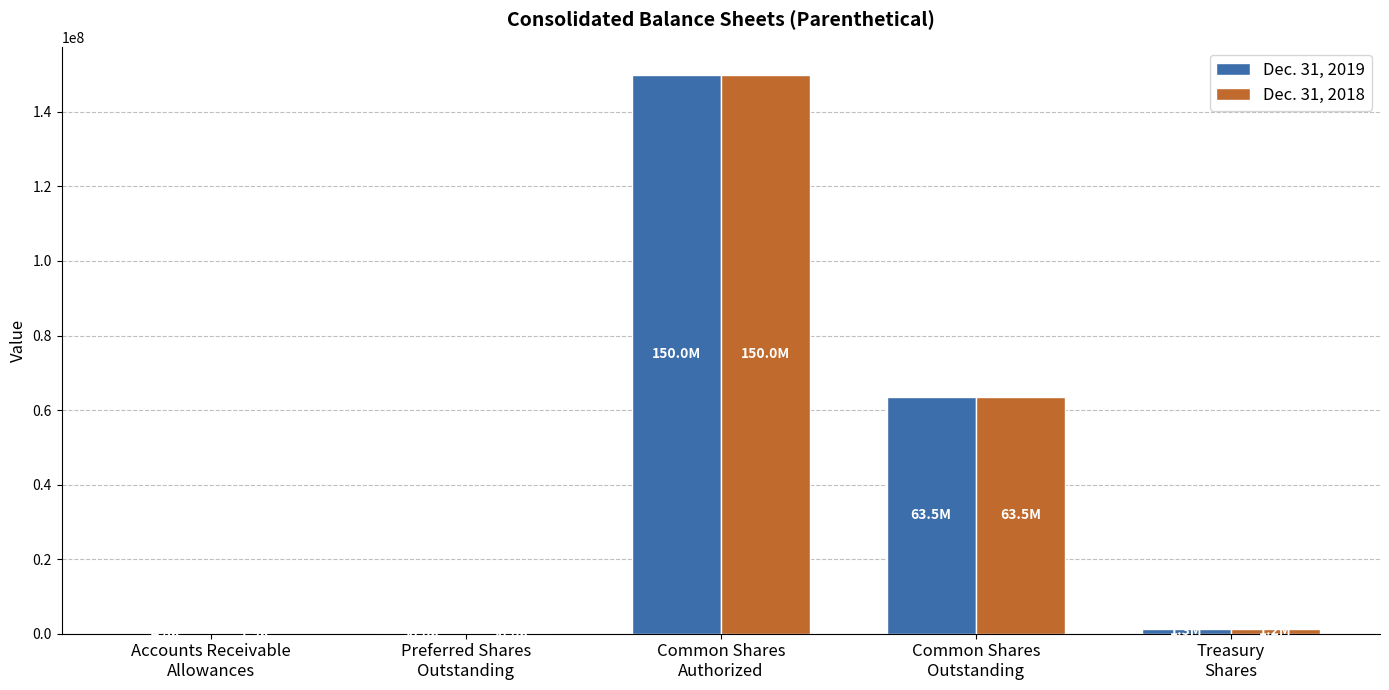

True or false: Dec. 31, 2018 has a value of 63469185 at Common Shares
Outstanding.

True